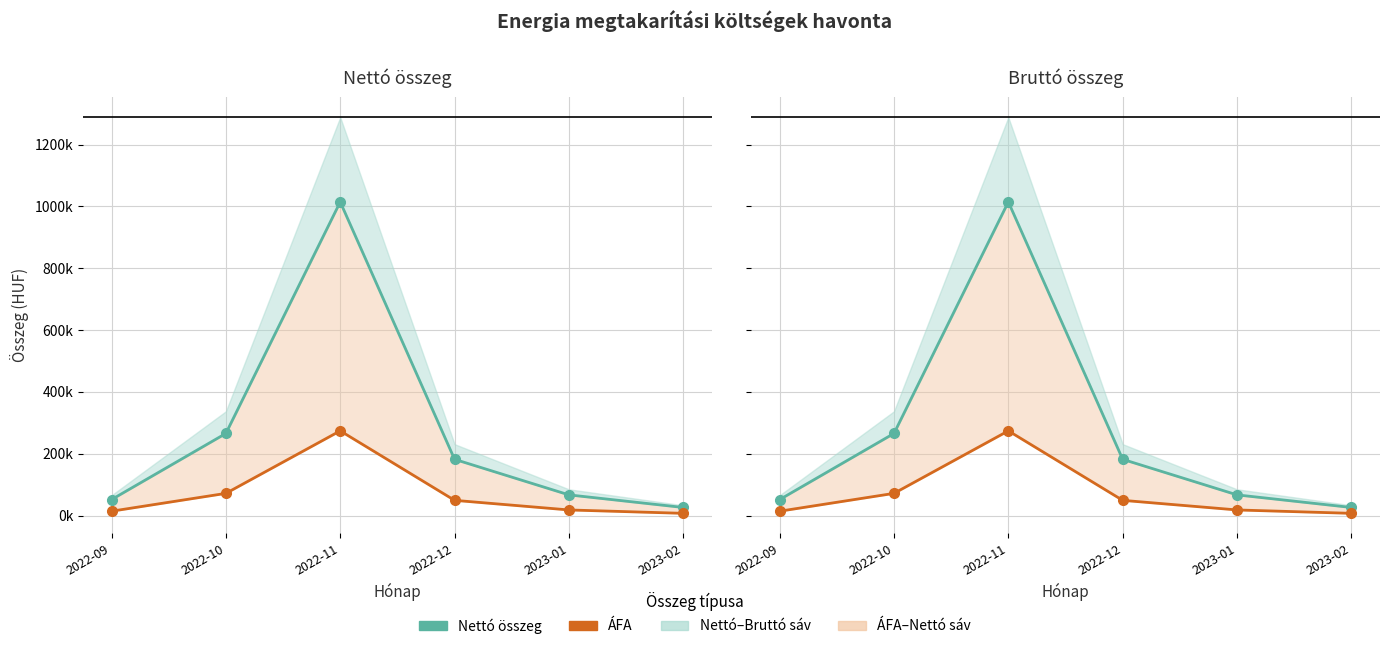

What is the lowest value of the ÁFA series?

7020